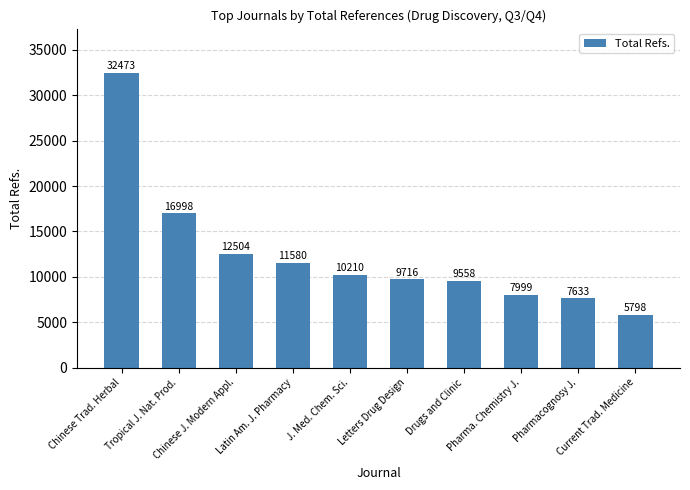

What is the value of the 3rd bar from the left?

12504